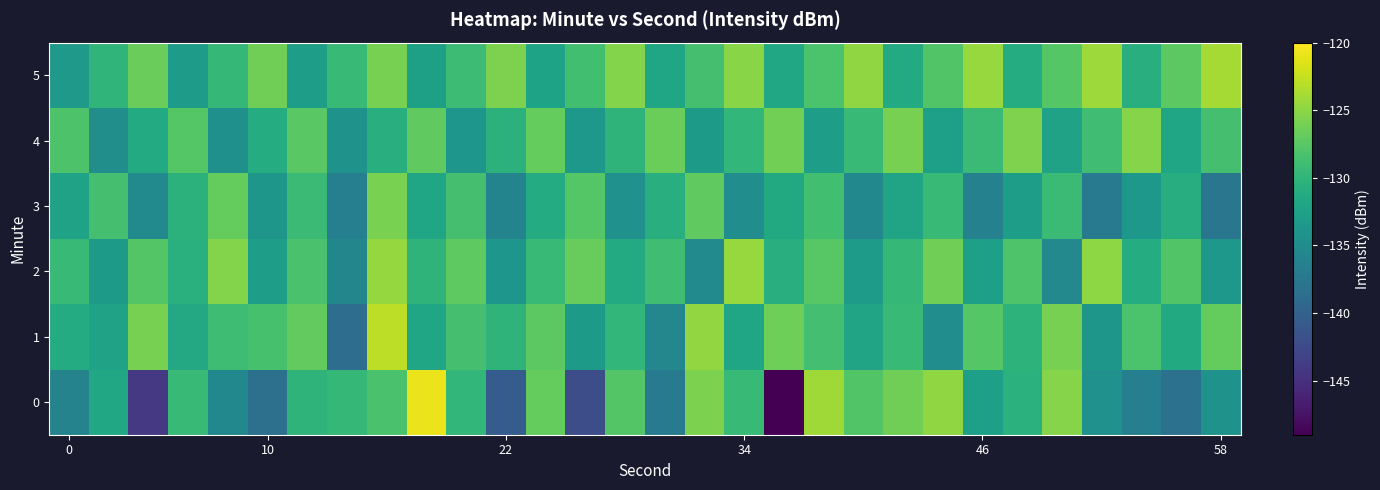

Count the number of data series in this chart.

6